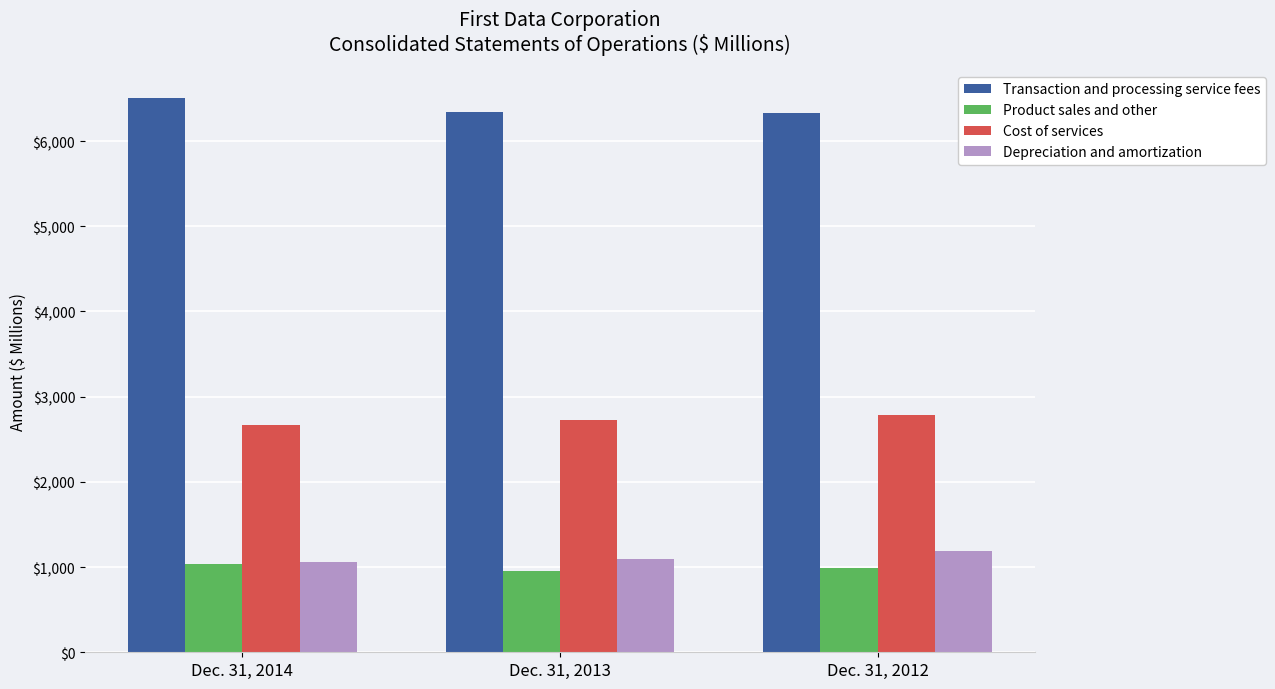

What is the difference between the Cost of services values at Dec. 31, 2012 and Dec. 31, 2013?

58